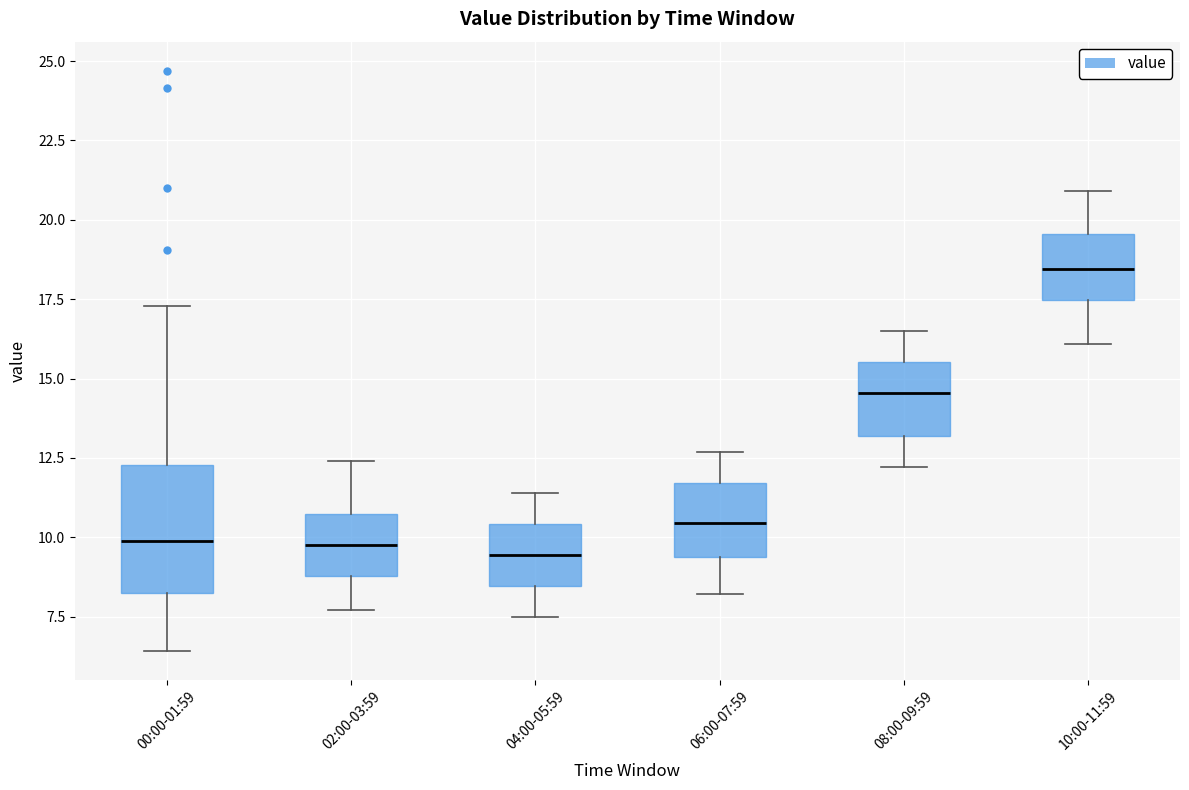

Which box is the tallest, from its lower edge to its upper edge?

00:00-01:59